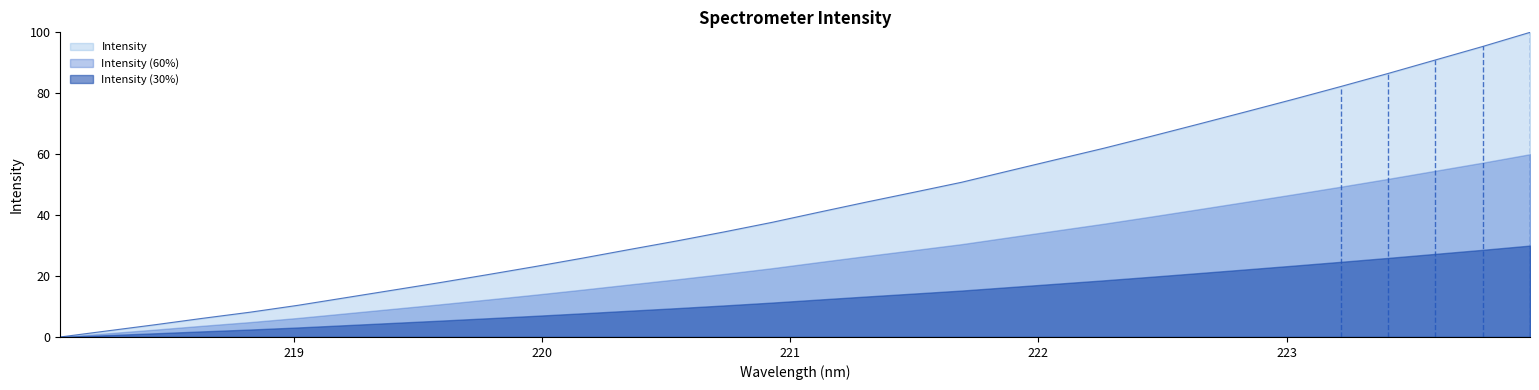

What is the value of the 14th point from the left?

31.5